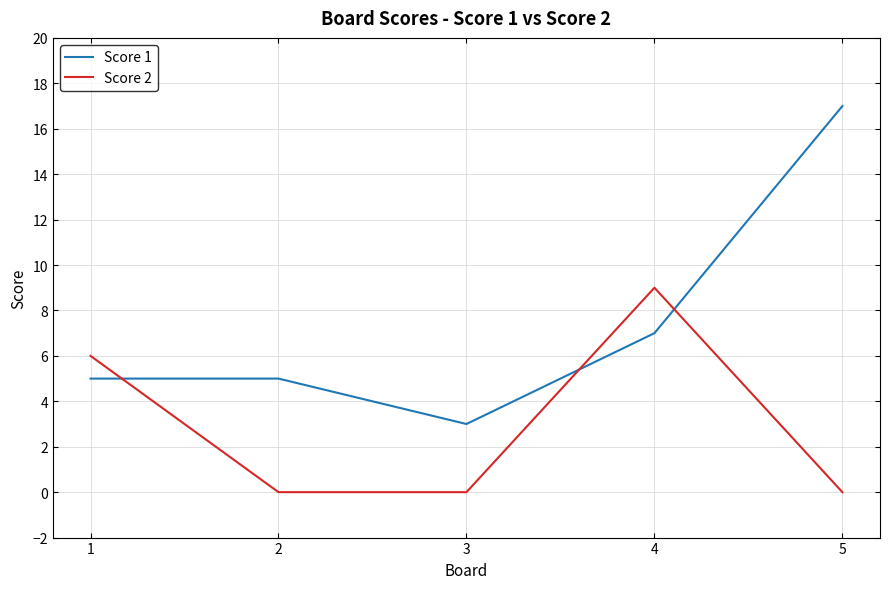

At 4, list the series in order from smallest to largest.

Score 1, Score 2